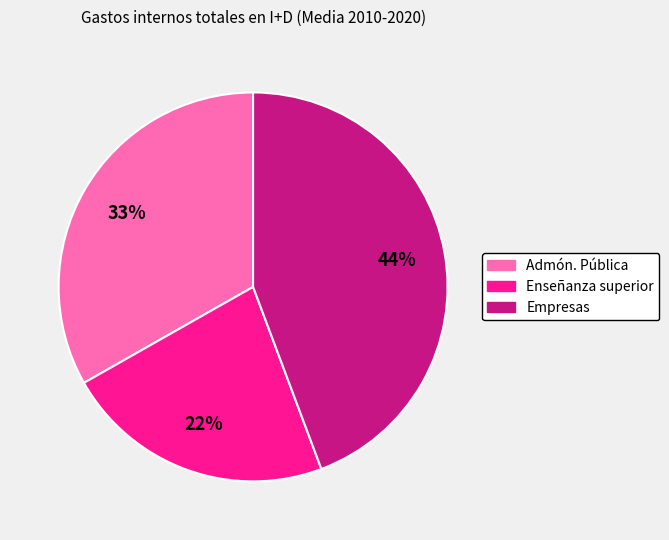

Do Empresas and Enseñanza superior together represent more than half of the pie?

Yes